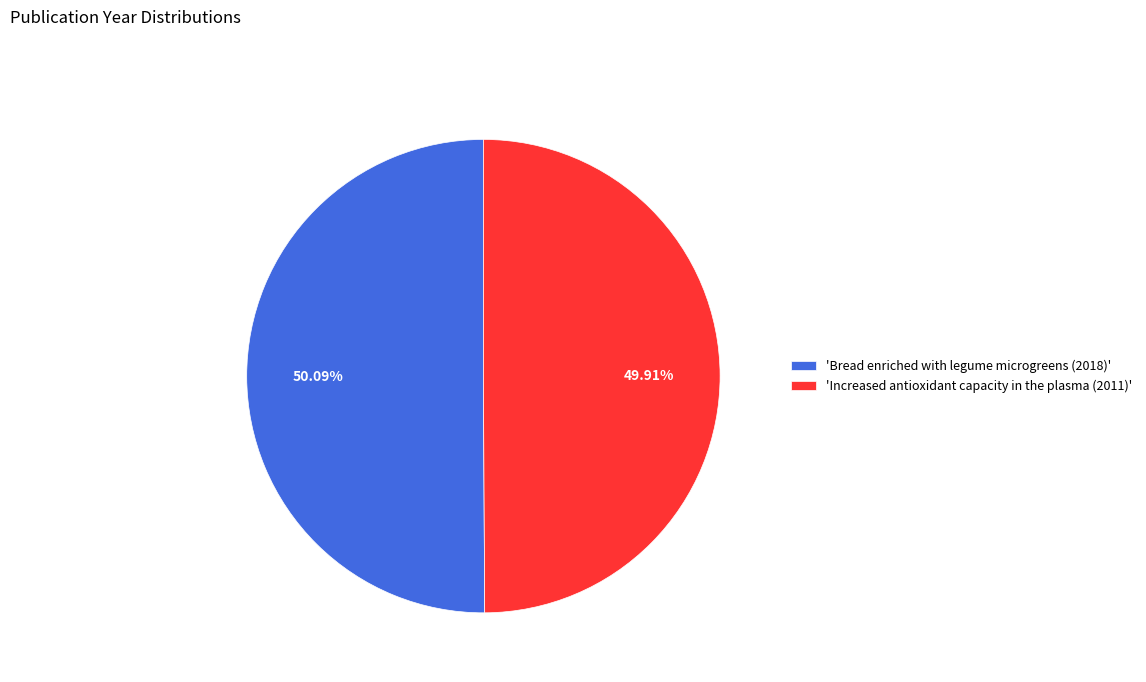

Do 'Increased antioxidant capacity in the plasma (2011)' and 'Bread enriched with legume microgreens (2018)' together represent more than half of the pie?

Yes